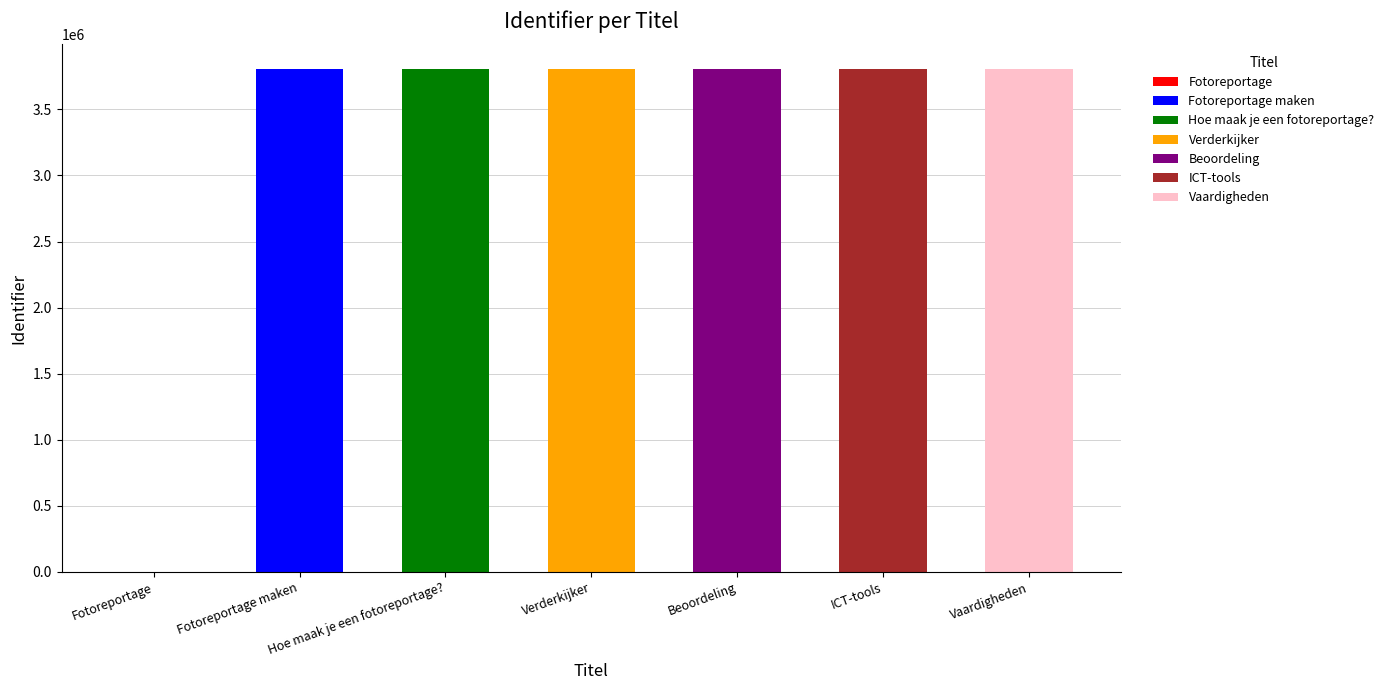

What is the difference between the values at Fotoreportage and Vaardigheden?

3802641